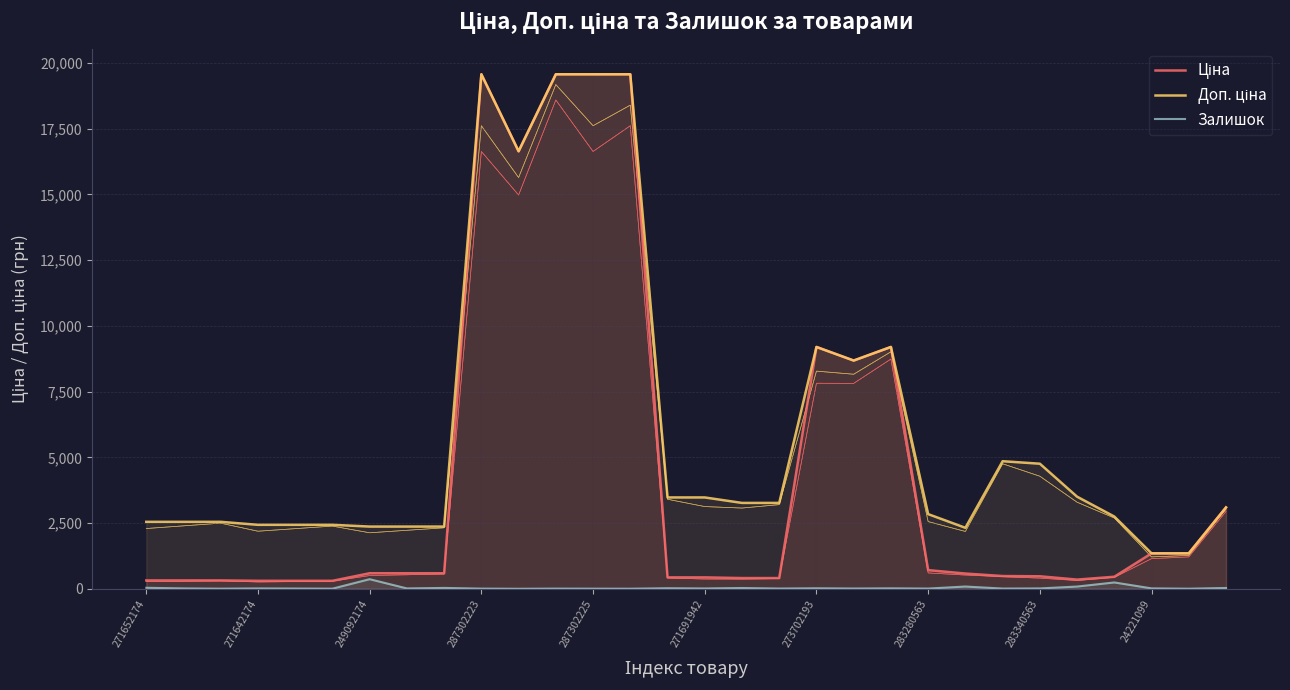

Reading right to left, extract all data points from this chart.

Ціна: 3094.7	1347.9	1347.9	457.9	350.2	475.7	485.1	579.8	710.0	9196.3	8679.5	9196.3	408.2	408.2	434.3	434.3	19564.9	19564.9	19564.9	16636.8	19564.9	591.6	591.6	591.6	304.1	304.1	304.1	318.3	318.3	318.3
Доп. ціна: 3095.0	1348.0	1348.0	2747.5	3502.5	4756.7	4851.4	2319.2	2839.8	9196.3	8679.5	9196.3	3265.8	3265.8	3474.1	3474.1	19564.9	19564.9	19564.9	16636.8	19564.9	2366.5	2366.5	2366.5	2432.8	2432.8	2432.8	2546.4	2546.4	2546.4
Залишок: 31.0	4.0	16.0	241.0	85.0	14.0	9.0	86.0	9.0	18.0	11.0	20.0	10.0	30.0	13.0	22.0	3.0	5.0	7.0	1.0	7.0	33.0	14.0	365.0	5.0	10.0	14.0	5.0	15.0	38.0